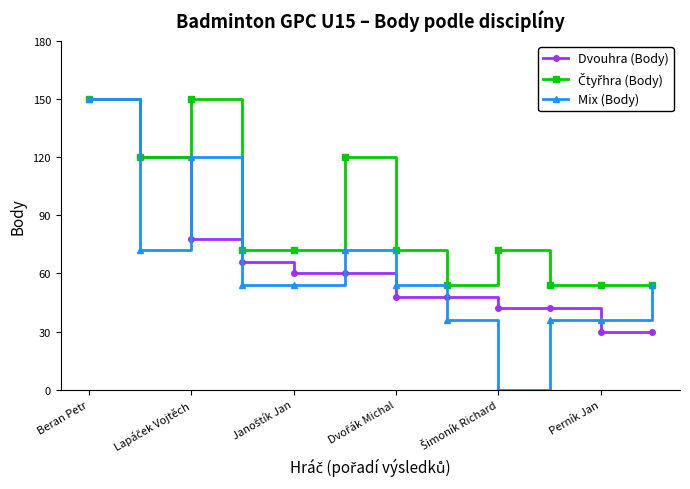

What is the value of the Mix (Body) point at the 10th from the left?

36